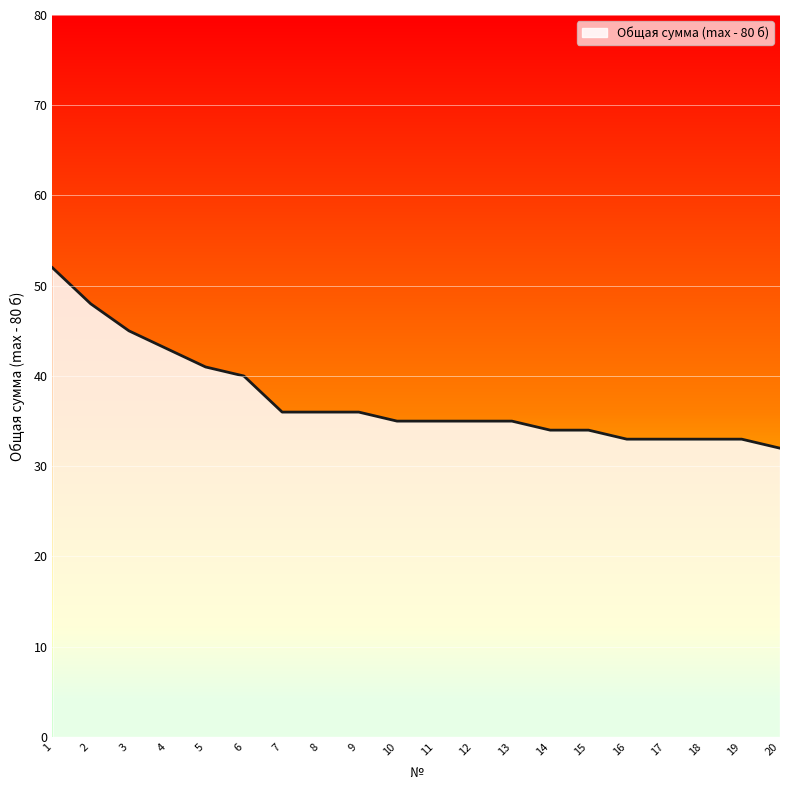

What is the greatest value displayed?

52